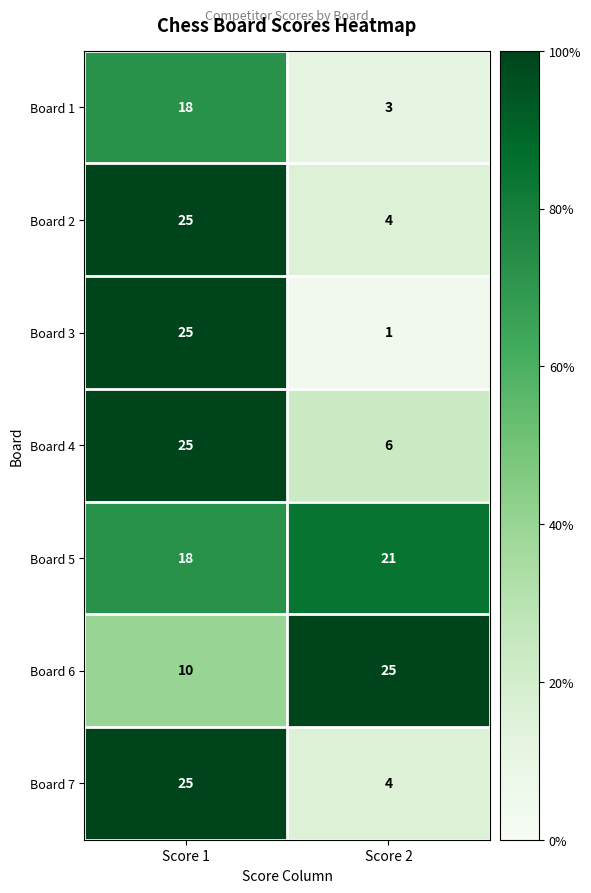

Rank the categories by Board 6 value from lowest to highest.

Score 1, Score 2